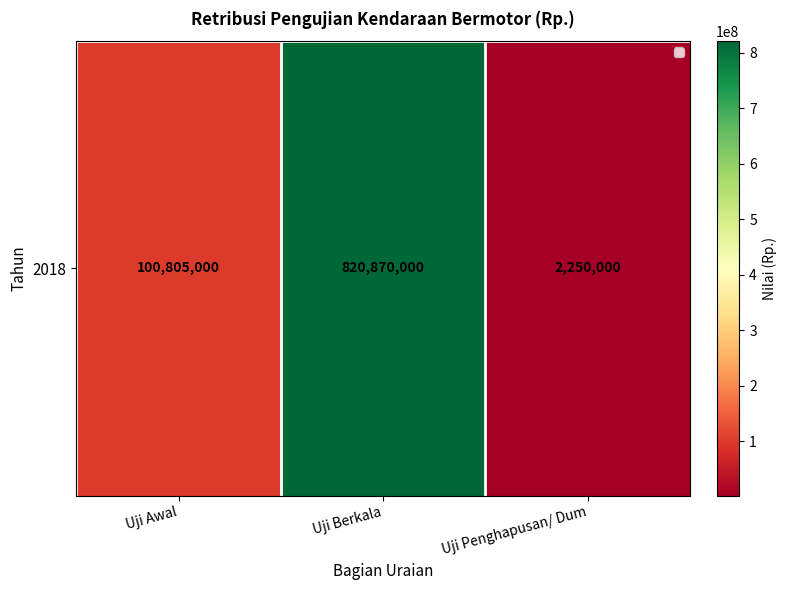

Reading left to right, transcribe all the data shown in this chart.

100805000	820870000	2250000